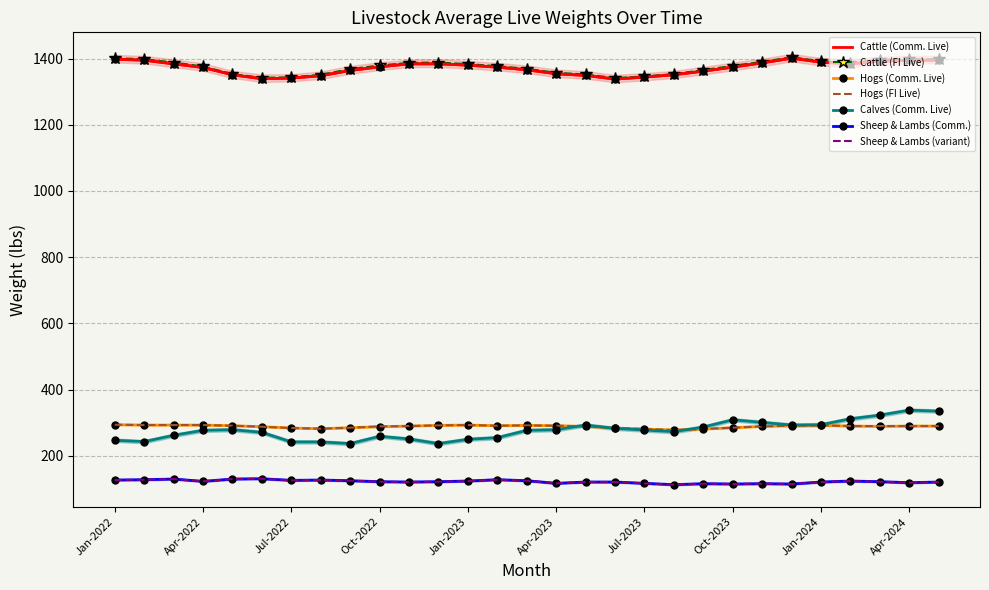

What is the difference between the second highest and second lowest values in the Calves (Comm. Live) series?

98